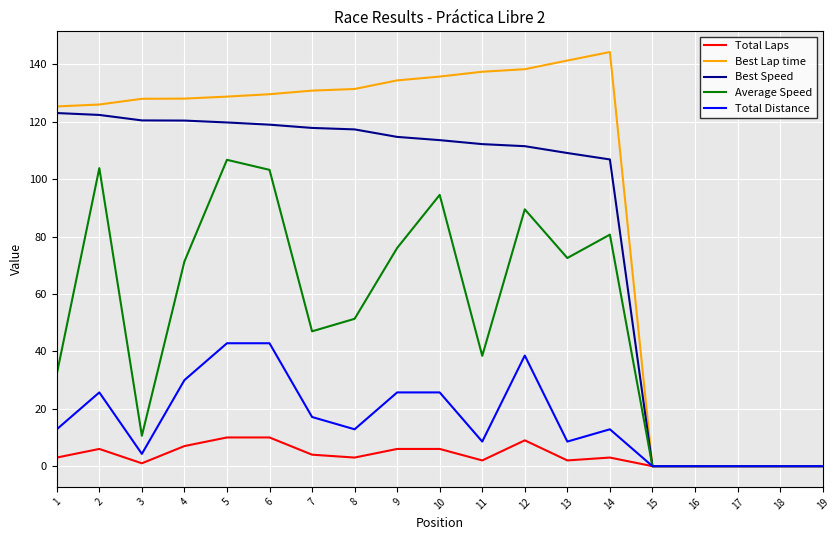

At which label is Best Lap time closest to 72?

1